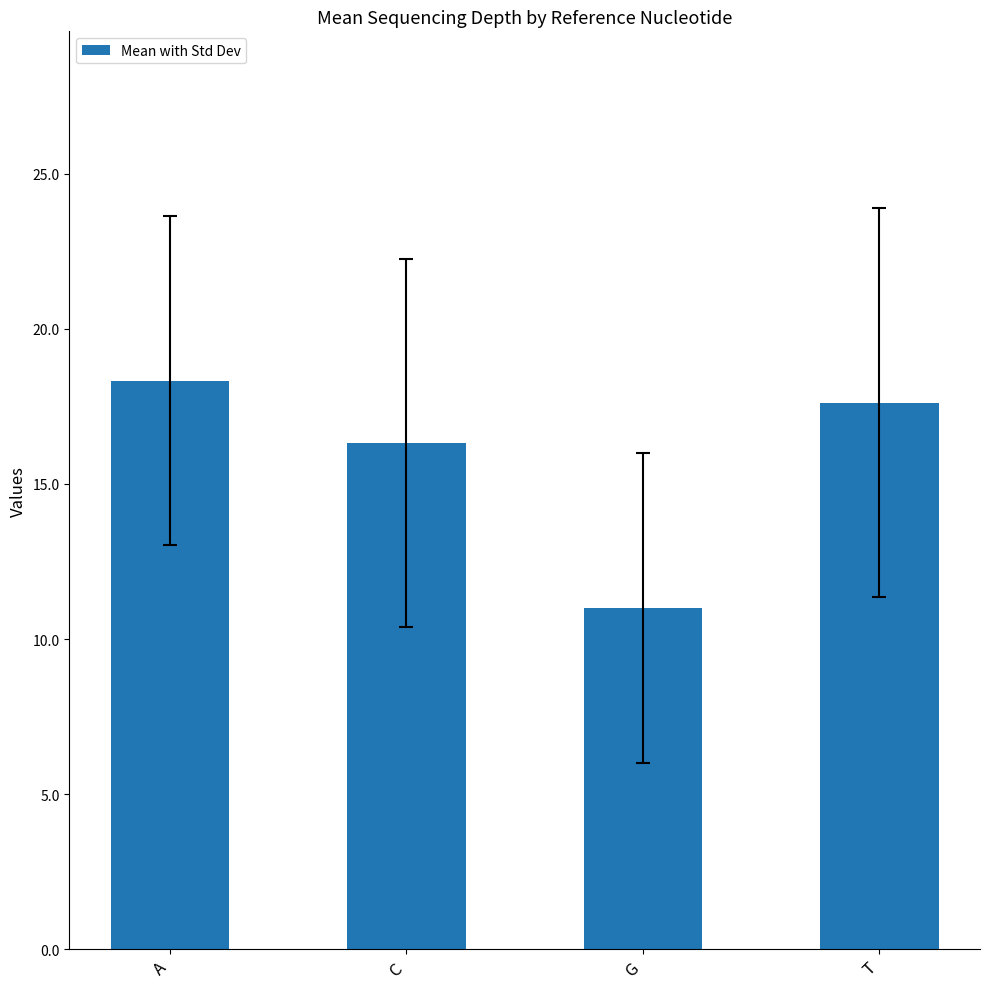

The value at A is 28.6. True or false?

False